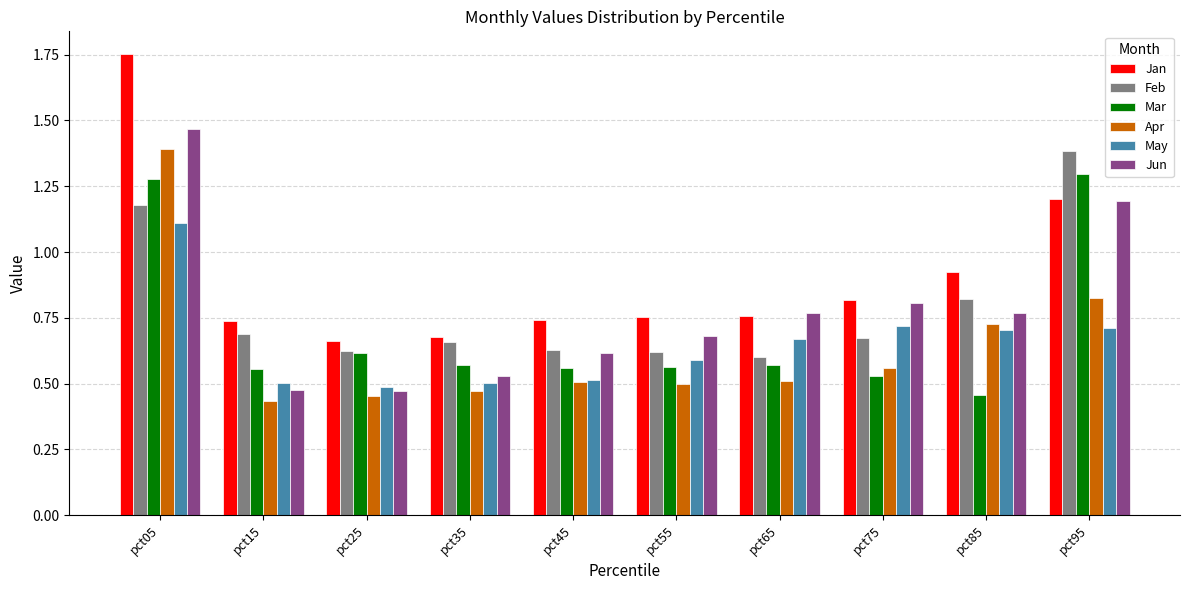

How many bars are there in total?

60